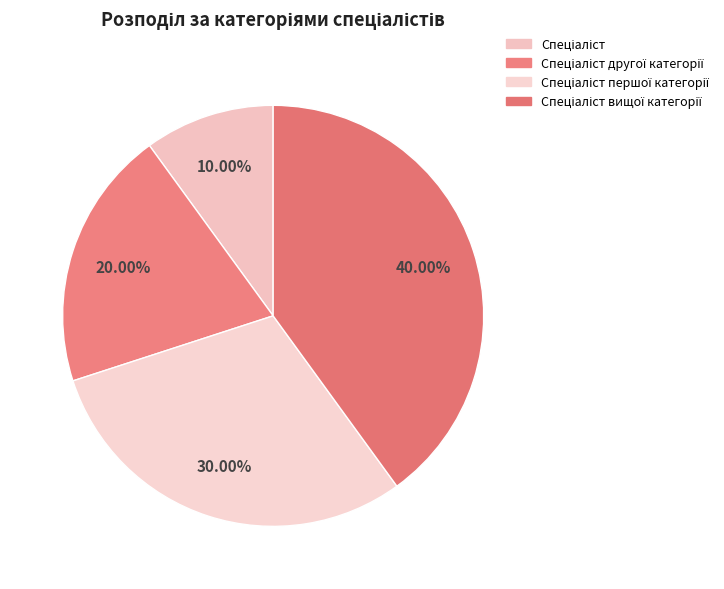

Does any single category account for the majority?

No